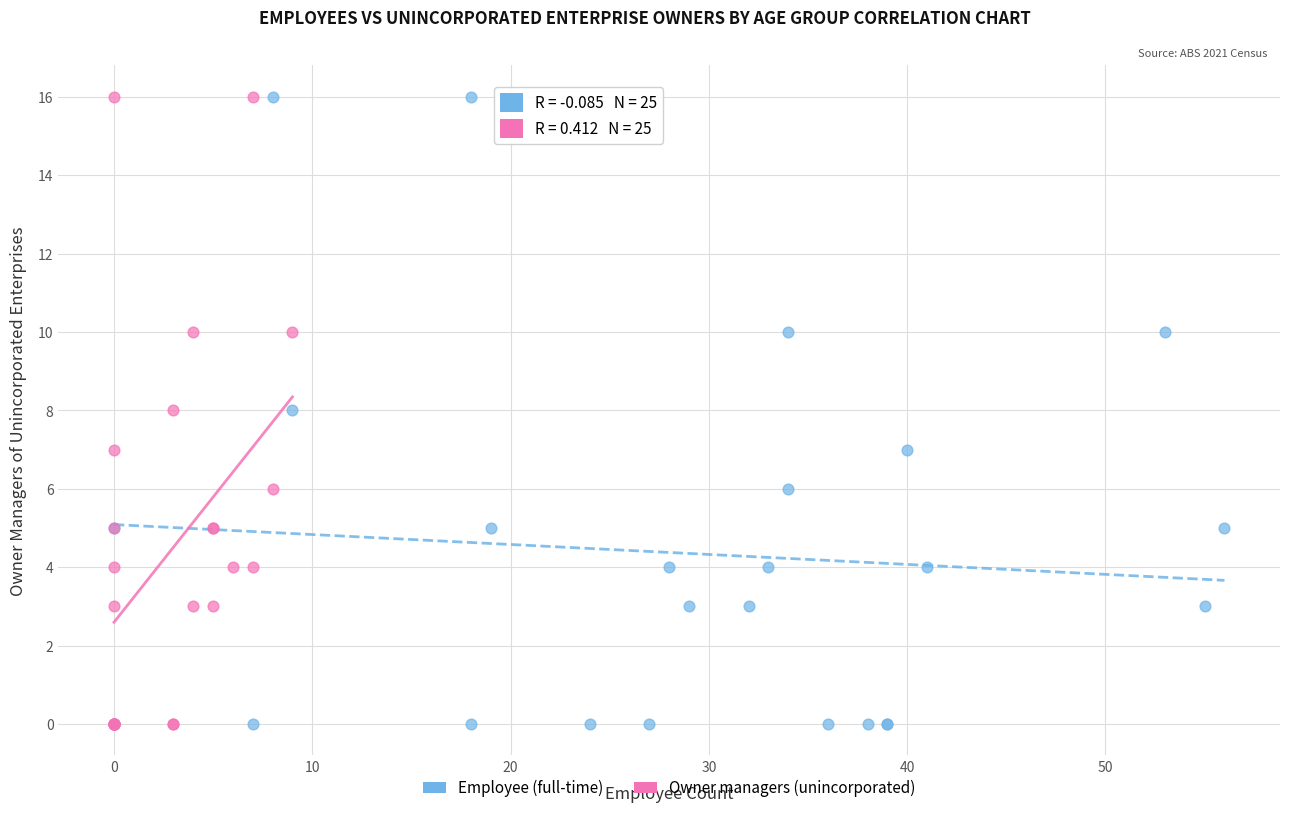

What are all the series names shown in the legend?

Employee (full-time), Owner managers (unincorporated)